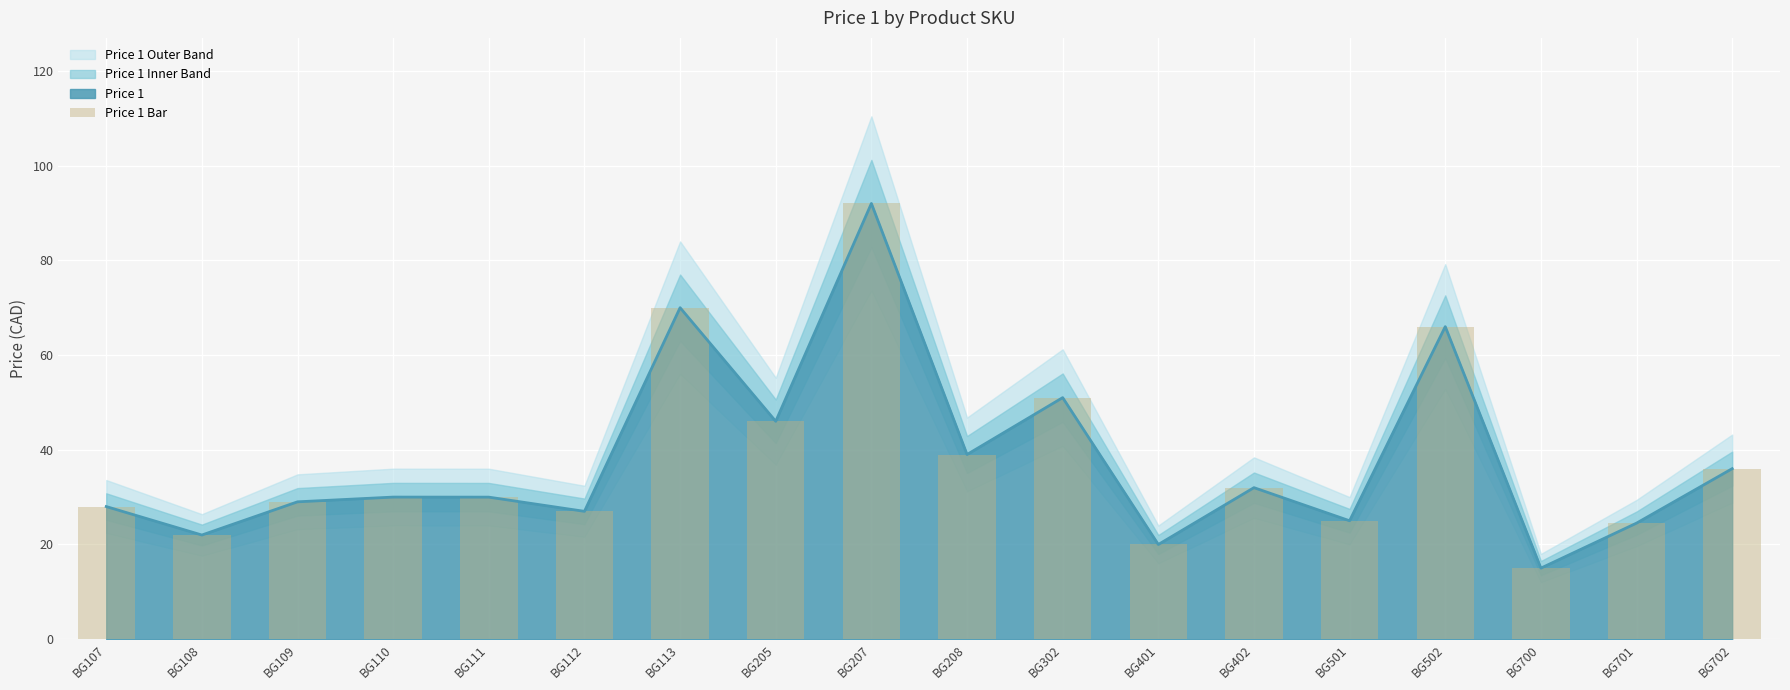

Reading right to left, list all the values displayed in this chart.

BG702=36.0	BG701=24.5	BG700=15.0	BG502=66.0	BG501=25.0	BG402=32.0	BG401=20.0	BG302=51.0	BG208=39.0	BG207=92.0	BG205=46.0	BG113=70.0	BG112=27.0	BG111=30.0	BG110=30.0	BG109=29.0	BG108=22.0	BG107=28.0